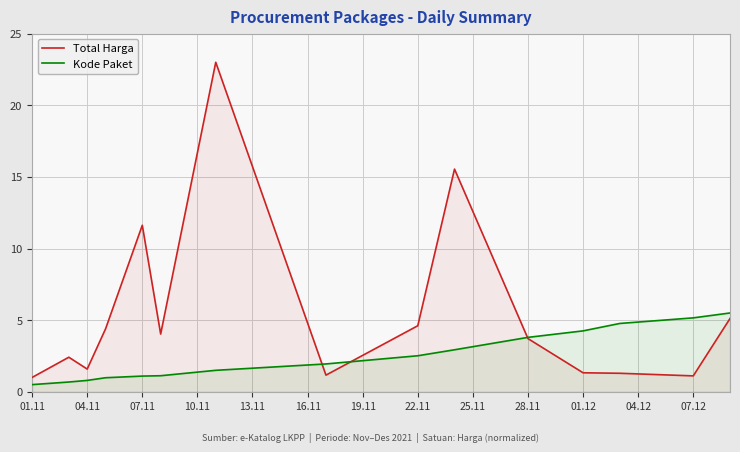

Which series has the largest total across all categories?

Total Harga